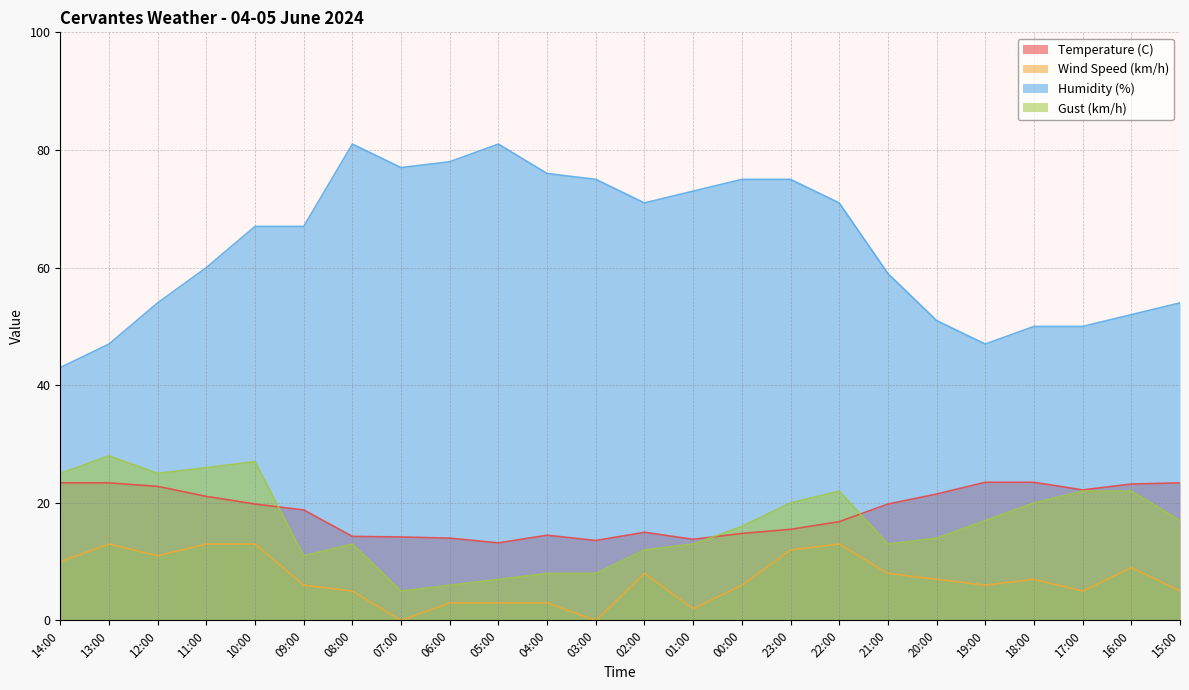

True or false: Wind Speed (km/h) has a value of 23.1 at 11:00.

False